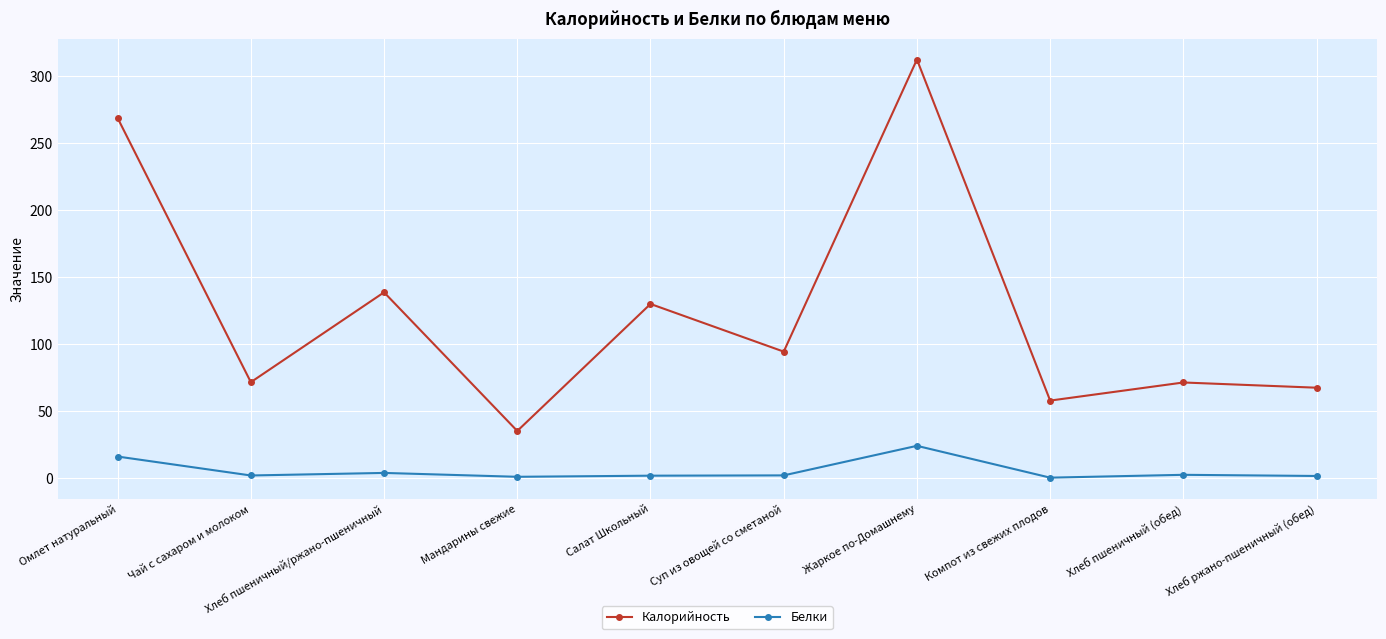

True or false: Калорийность has a value of 67.3 at Хлеб ржано-пшеничный (обед).

True